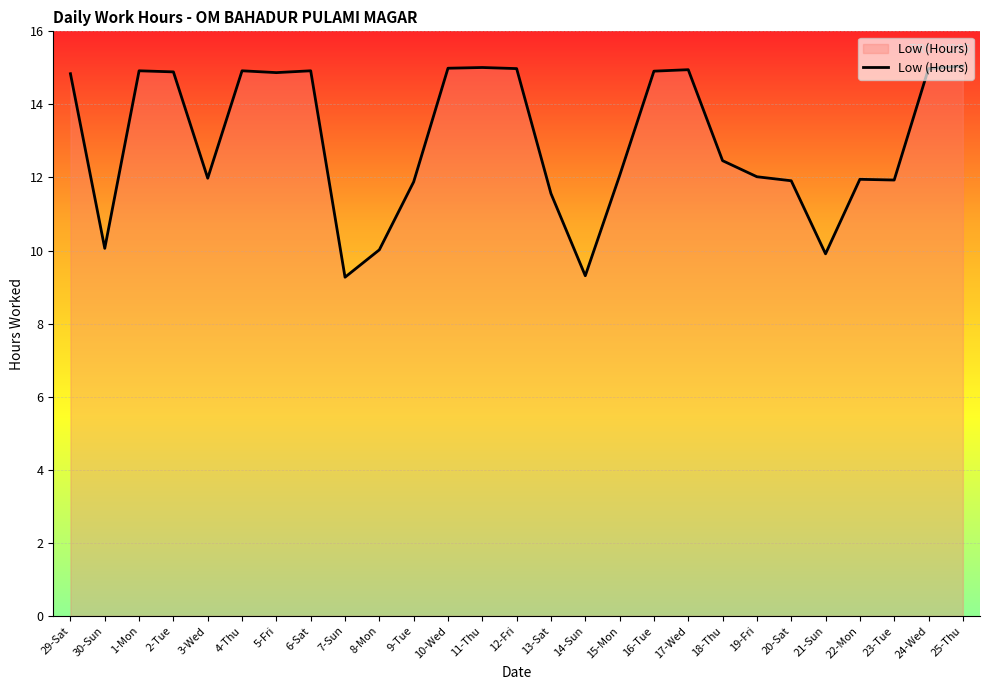

Approximately how many times larger is the value at 10-Wed compared to 9-Tue?

1.3